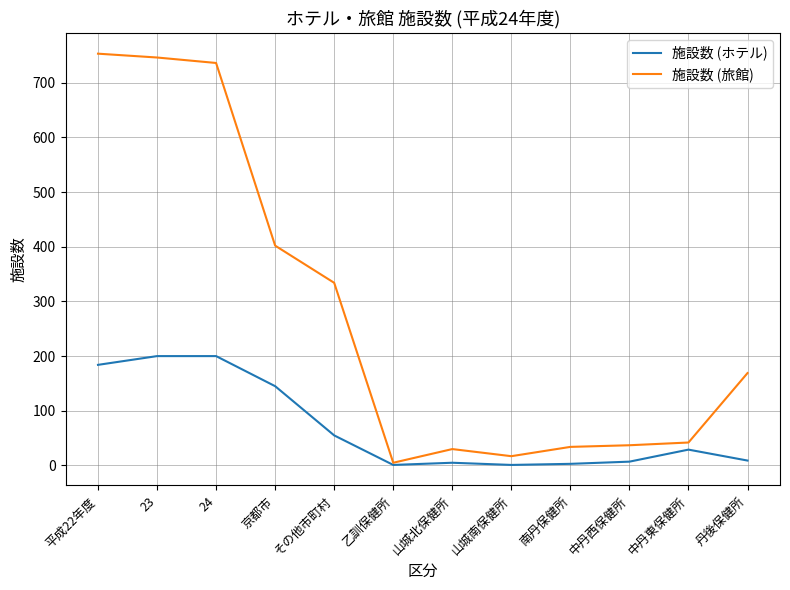

What is the average value of the 施設数 (ホテル) series?

70